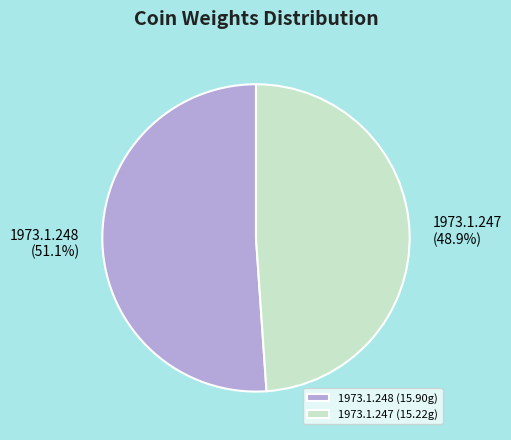

To the nearest percent, what portion does 1973.1.248 represent?

51%